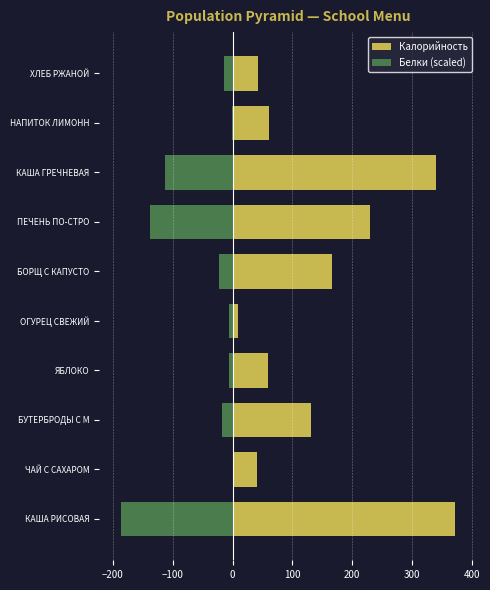

Which has a higher value, НАПИТОК ЛИМОНН or ЧАЙ С САХАРОМ?

НАПИТОК ЛИМОНН